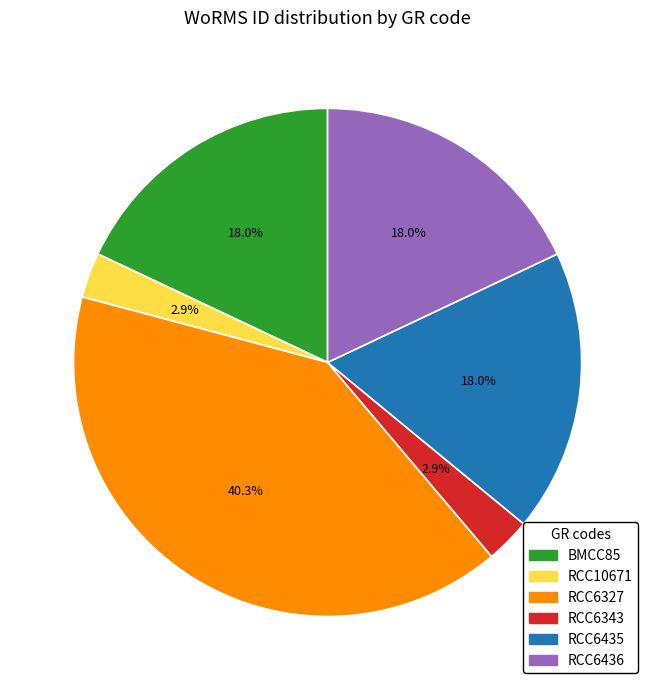

The BMCC85 slice represents 18% of the pie. True or false?

True